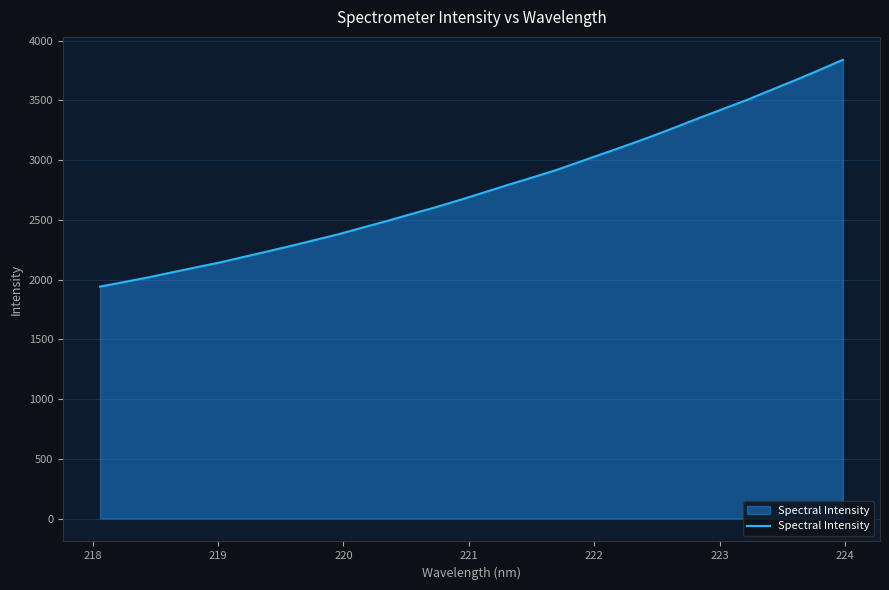

What is the difference between the maximum and minimum values?

1897.6